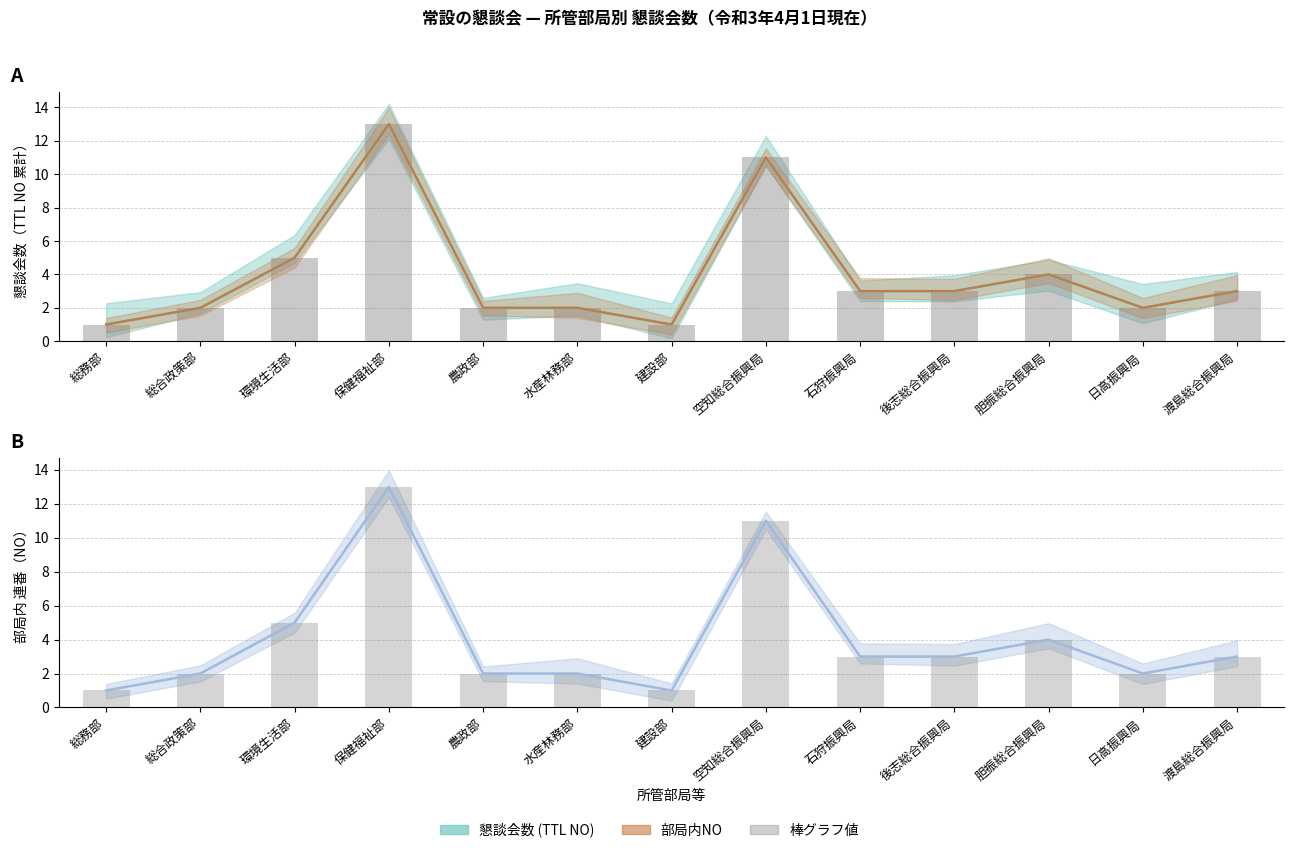

Is it true that 部局内NO (折線) equals 1 at 建設部?

True